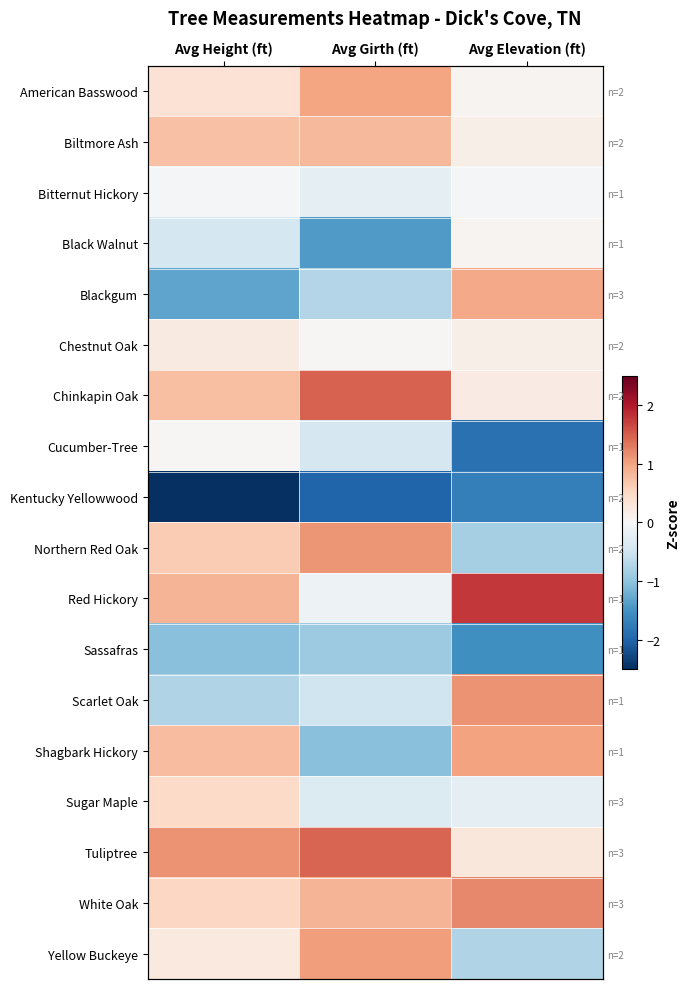

How many categories are shown in the chart?

3